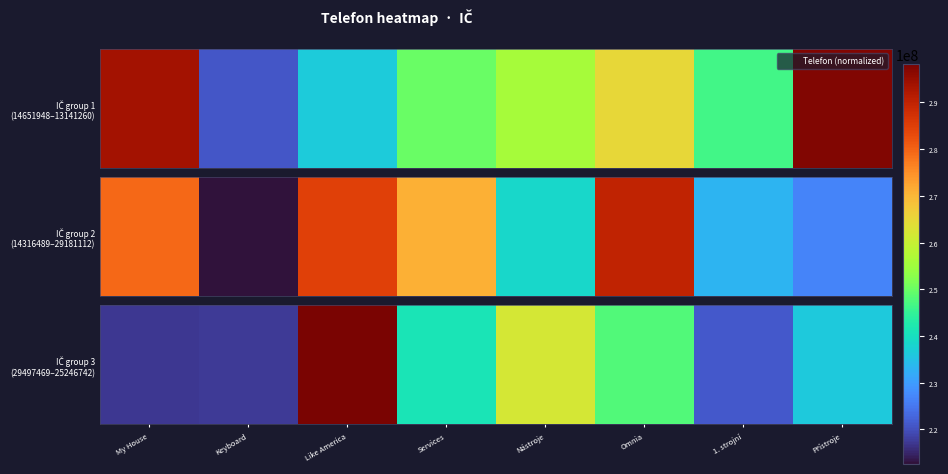

What is the minimum value shown in the chart?

217043583